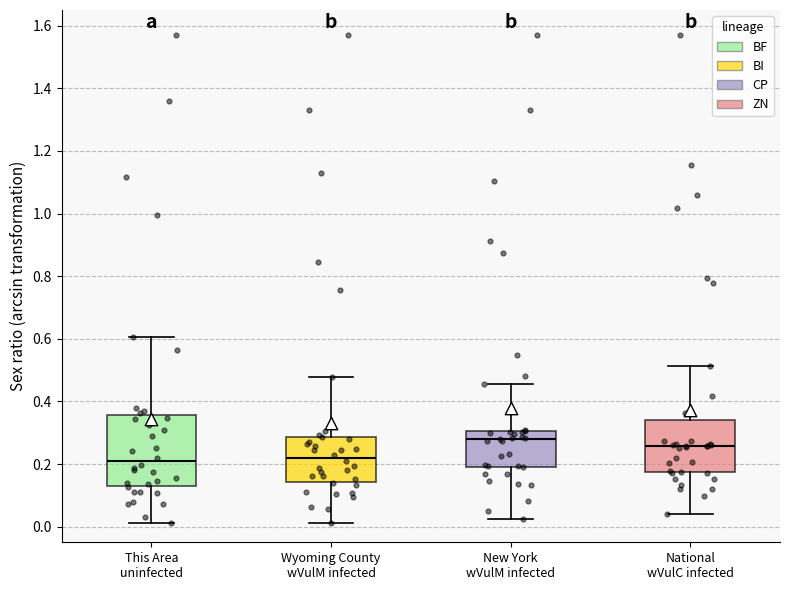

Which box's median line is the highest?

New York wVulM infected